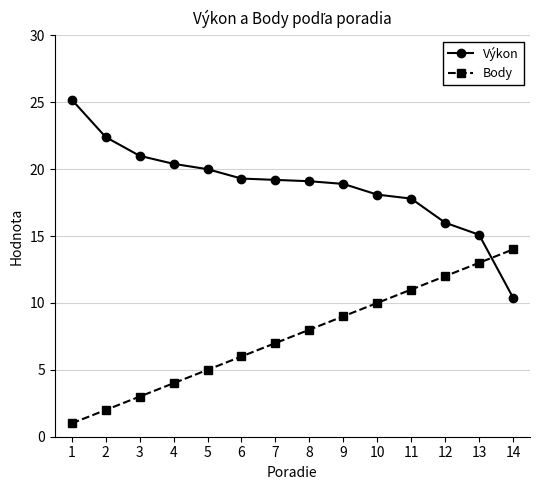

True or false: Výkon has more than 2 interior local peaks.

False